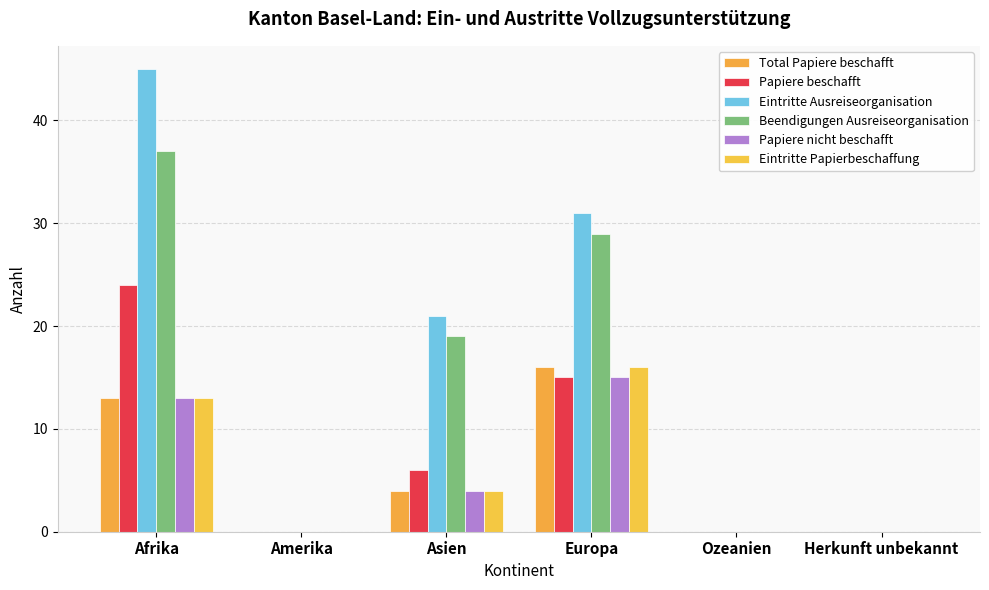

At which label does Papiere beschafft first exceed 6?

Afrika